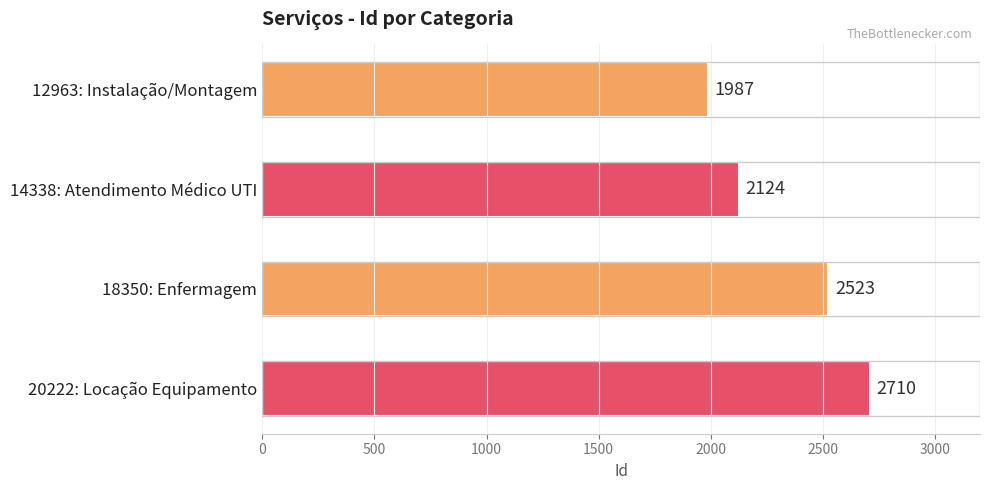

How many values are between 2124 and 2710?

3